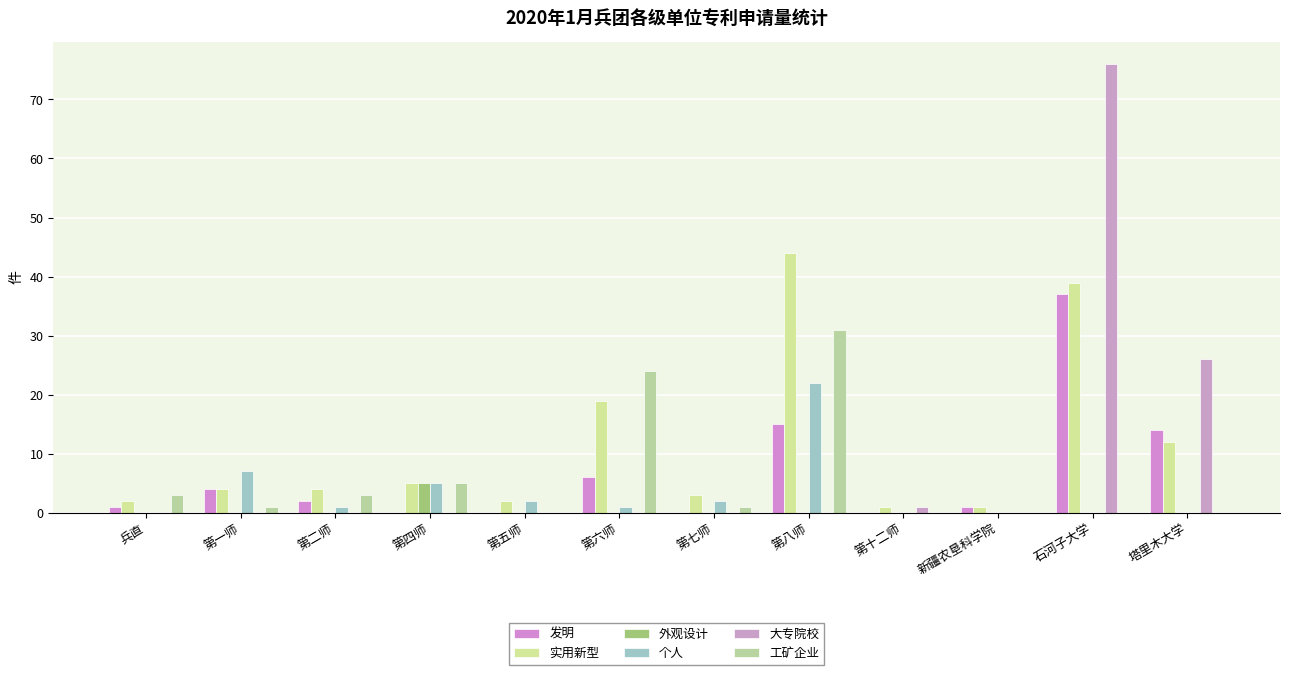

At which category is the sum across all series the highest?

石河子大学